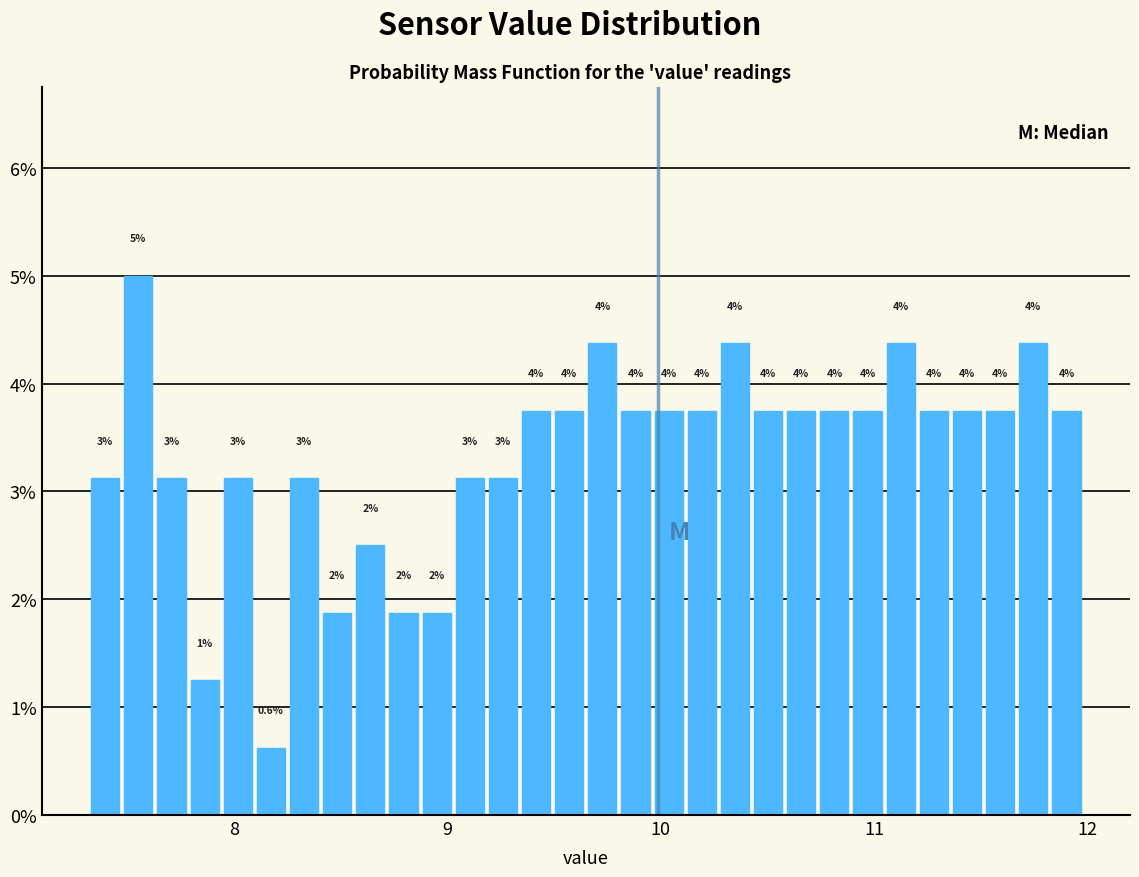

Around what value on the x-axis is the tallest bar? Give the approximate position of its centre, as read against the axis.

7.6